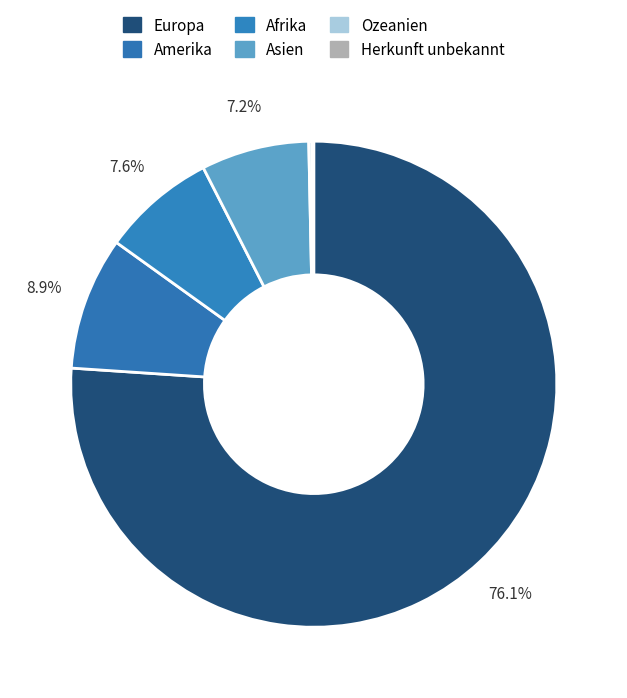

Is there a majority slice in this chart?

Yes